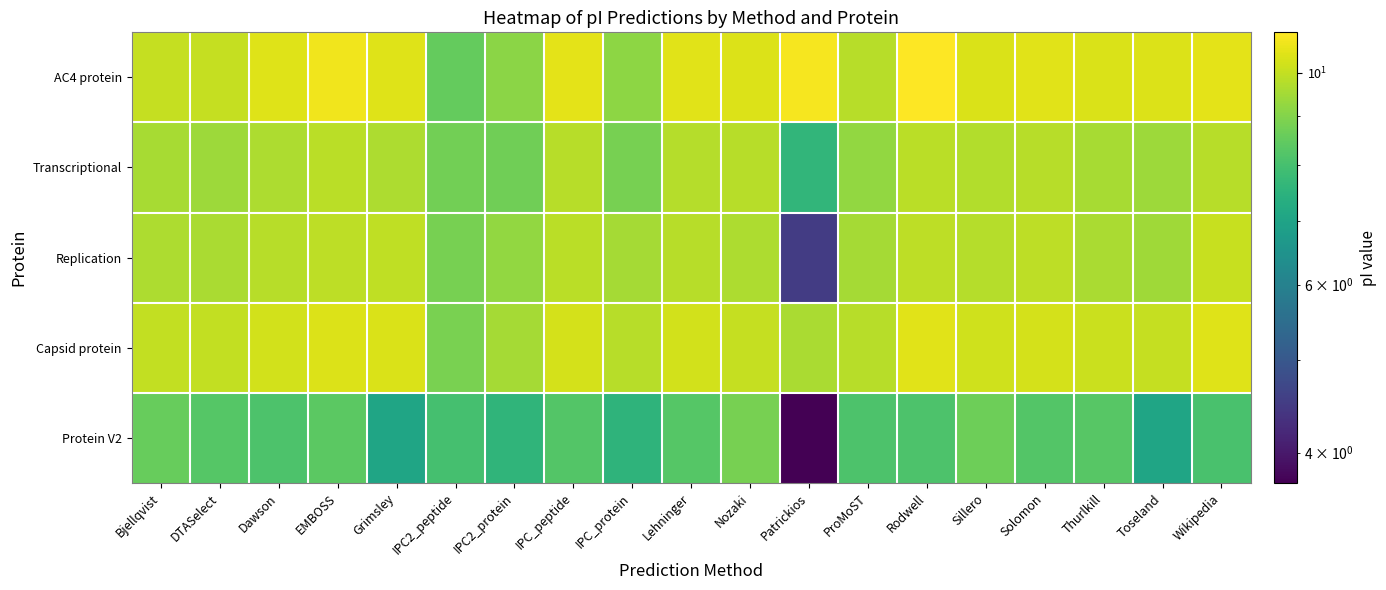

Which label corresponds to the largest value in the chart?

Rodwell